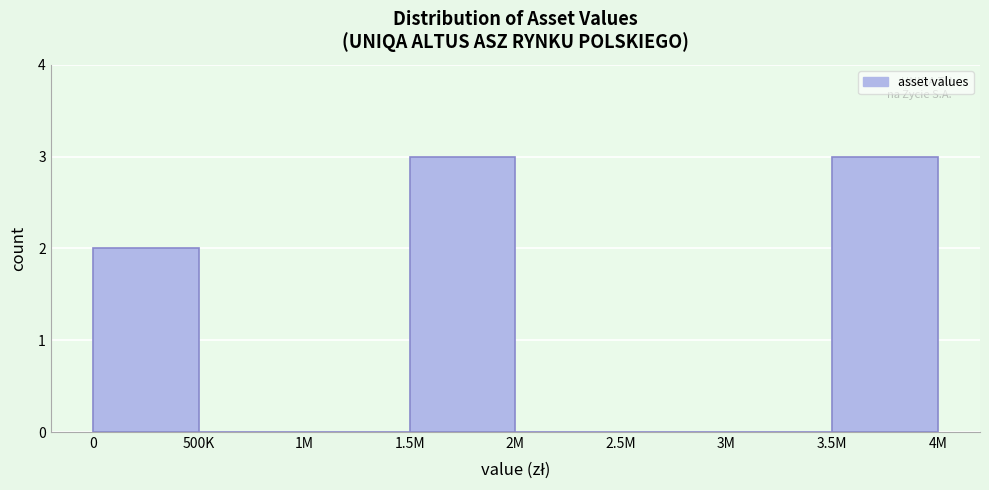

Reading left to right, list all the values displayed in this chart.

0=2	500K=0	1M=0	1.5M=3	2M=0	2.5M=0	3M=0	3.5M=3